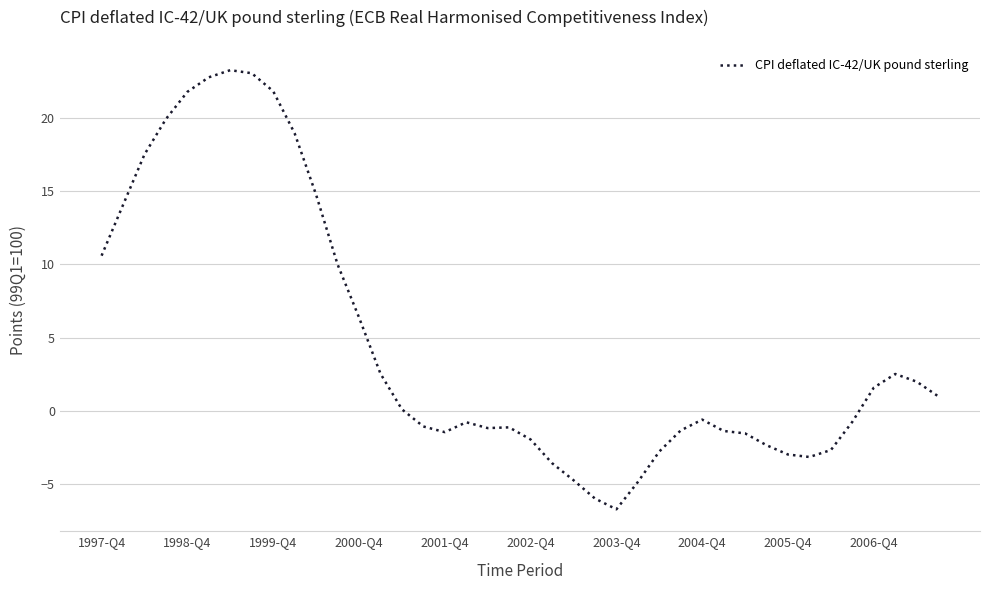

How many lines are shown in the chart?

1